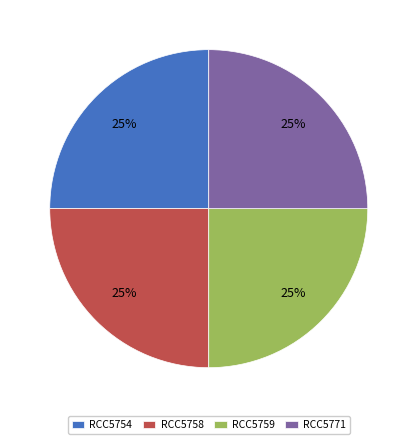

Count the number of slices in the pie.

4